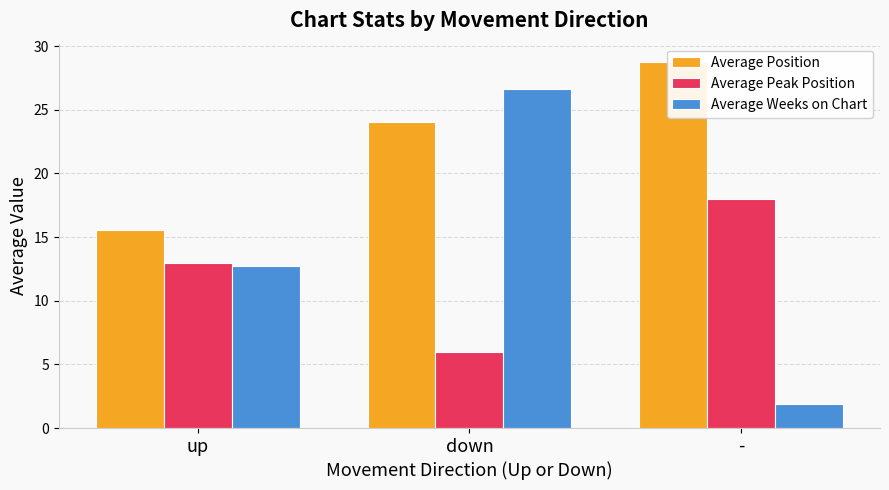

Reading left to right, transcribe all the data shown in this chart.

Average Position: 15.5	24.0	28.8
Average Peak Position: 13.0	6.0	18.0
Average Weeks on Chart: 12.8	26.6	1.9